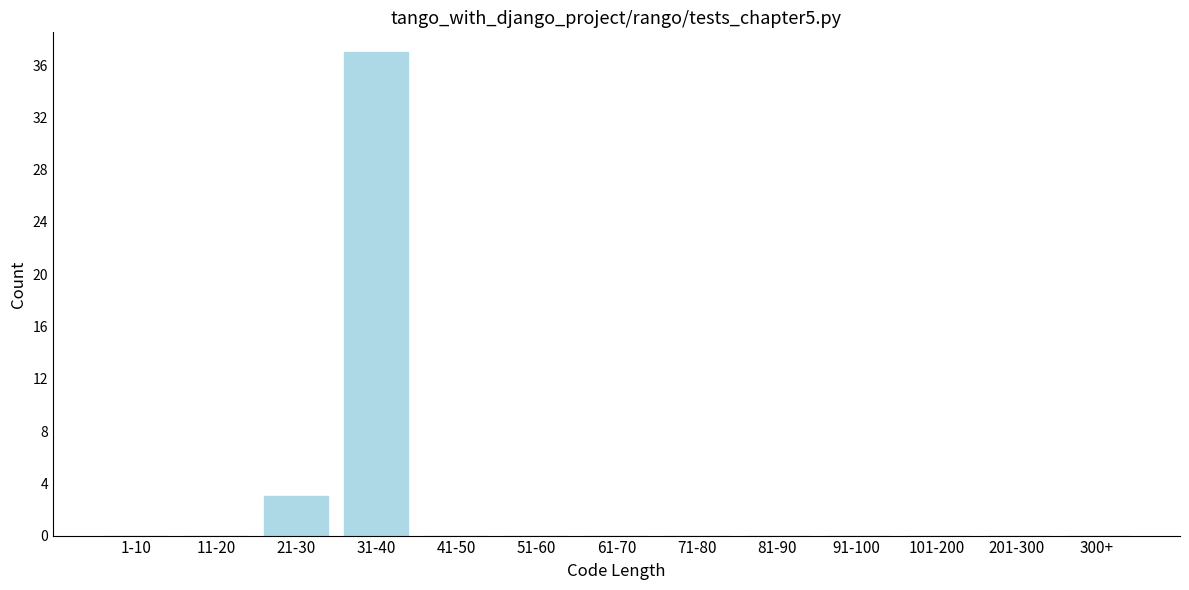

Reading left to right, list all the values displayed in this chart.

1-10=0	11-20=0	21-30=3	31-40=37	41-50=0	51-60=0	61-70=0	71-80=0	81-90=0	91-100=0	101-200=0	201-300=0	300+=0